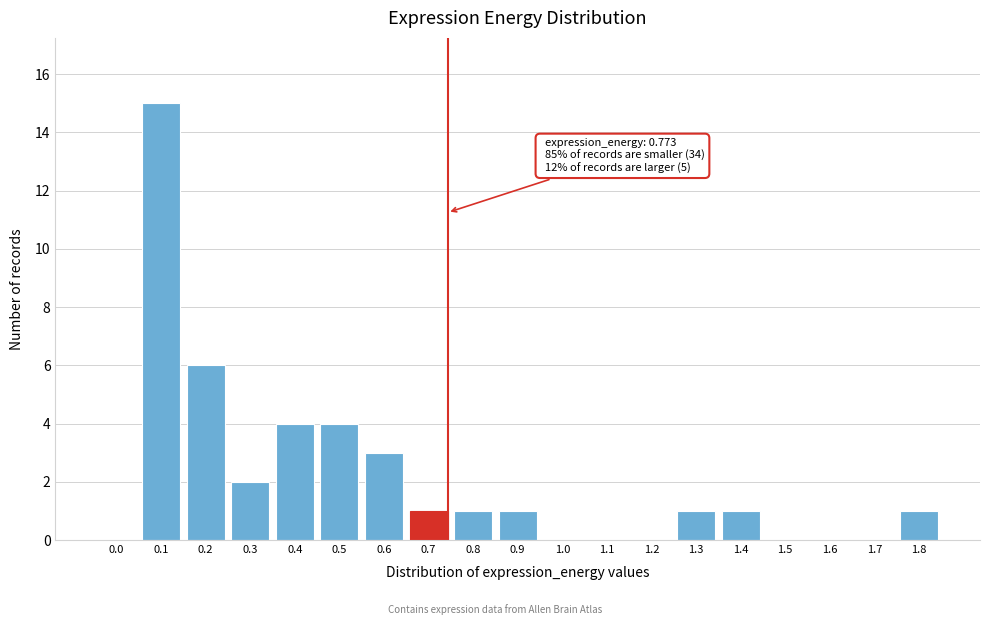

Reading left to right, extract all data points from this chart.

0.0=0	0.1=15	0.2=6	0.3=2	0.4=4	0.5=4	0.6=3	0.7=1	0.8=1	0.9=1	1.0=0	1.1=0	1.2=0	1.3=1	1.4=1	1.5=0	1.6=0	1.7=0	1.8=1